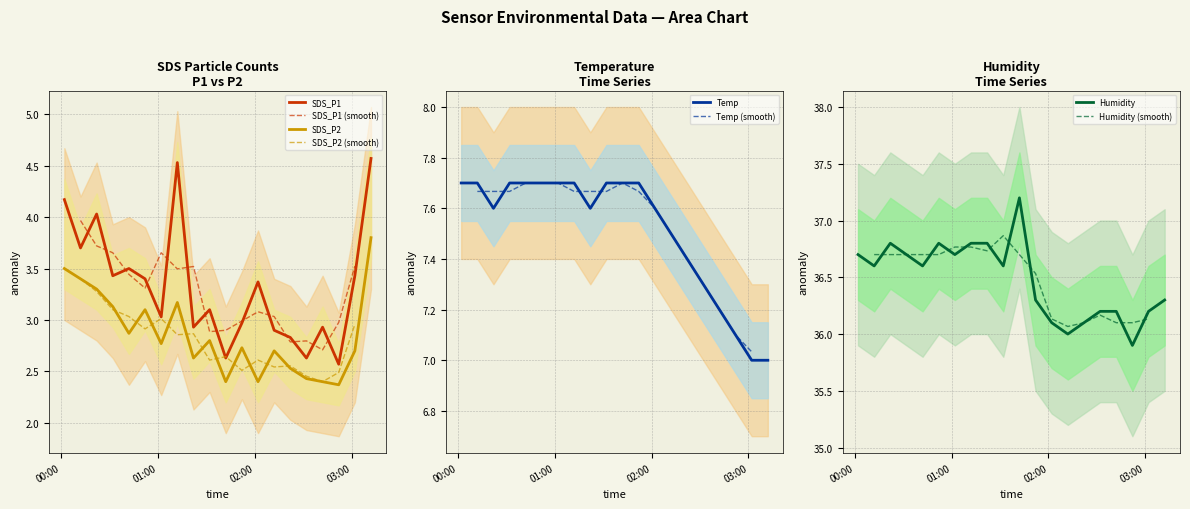

How many distinct data groups are displayed?

4